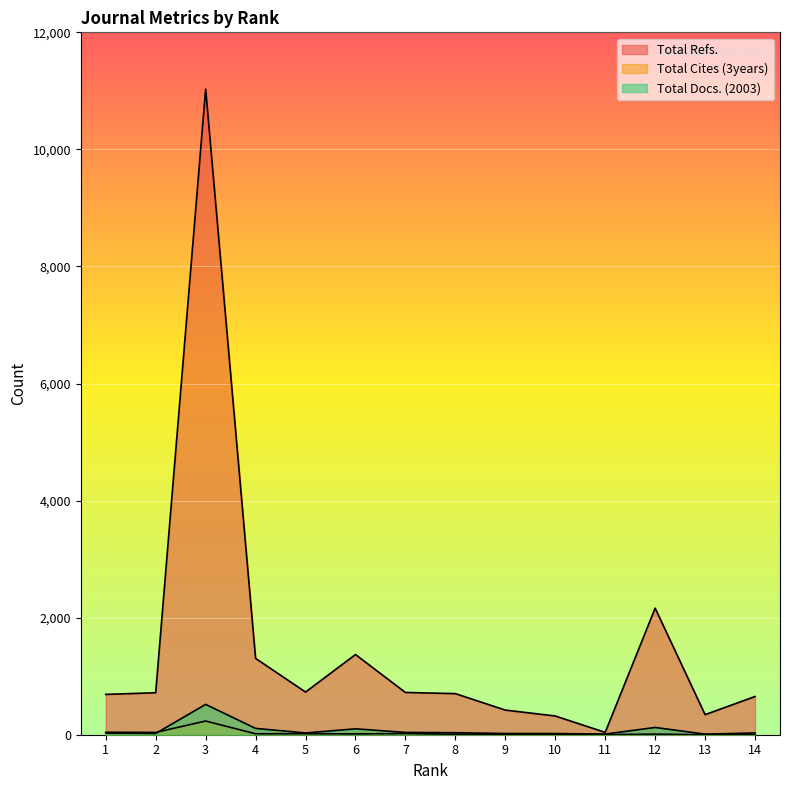

Which has a higher value, 11 or 12?

12